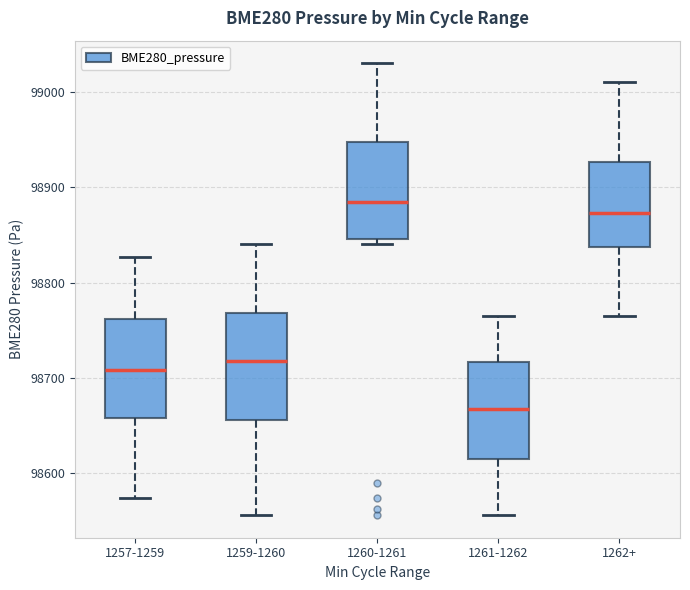

Reading left to right, read every box against the y-axis: the position of its median line, the range the box covers, and the ends of its whiskers. The values are not printed on the chart, so give them approximately, as read against the axis.

1257-1259: median 98710, box 98660 to 98760, whiskers 98570 to 98830
1259-1260: median 98720, box 98660 to 98770, whiskers 98560 to 98840
1260-1261: median 98880, box 98850 to 98950, whiskers 98840 to 99030
1261-1262: median 98670, box 98610 to 98720, whiskers 98560 to 98770
1262+: median 98870, box 98840 to 98930, whiskers 98770 to 99010